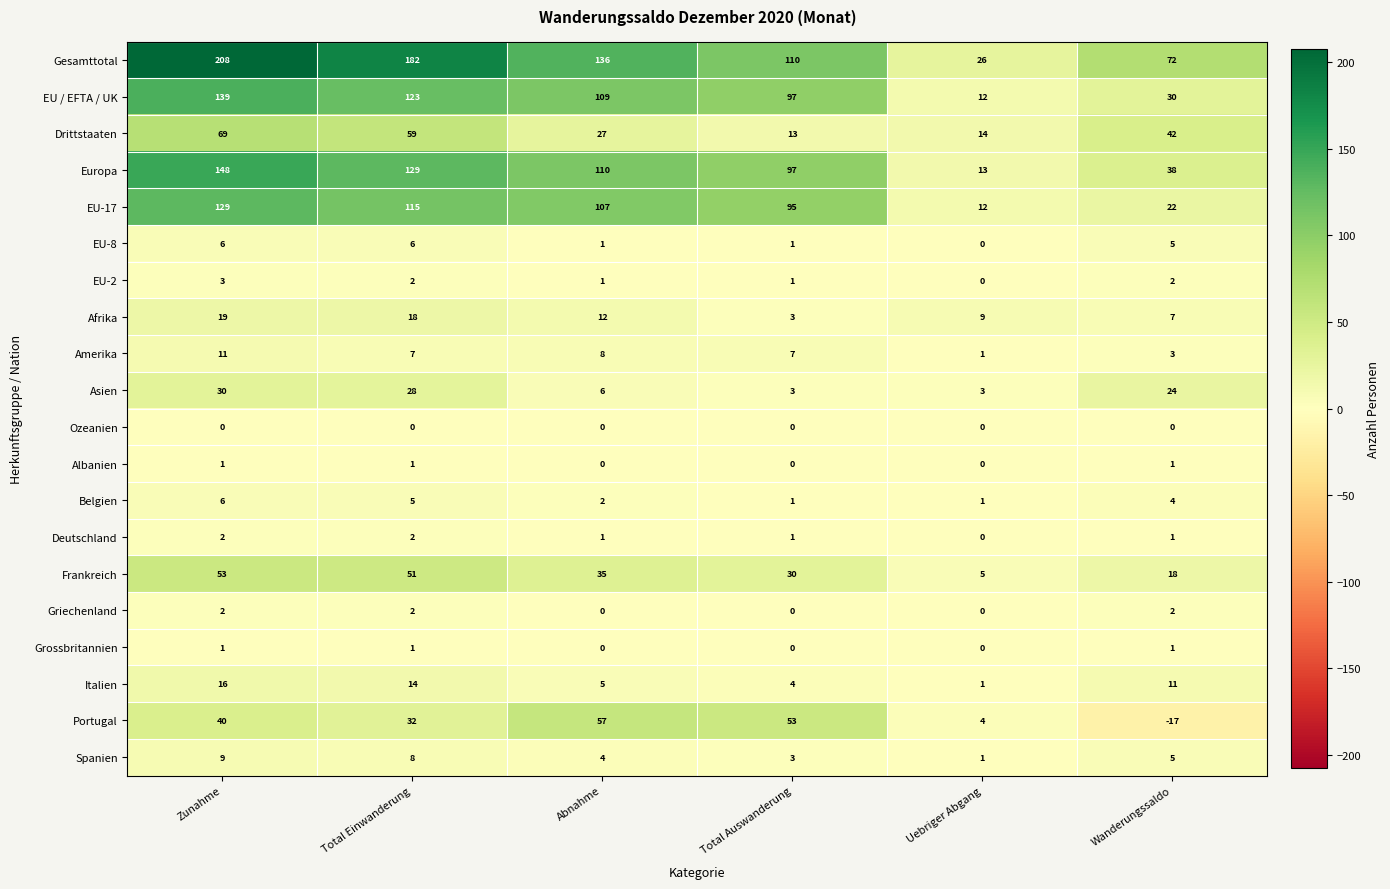

Rank the categories by Drittstaaten value from lowest to highest.

Total Auswanderung, Uebriger Abgang, Abnahme, Wanderungssaldo, Total Einwanderung, Zunahme